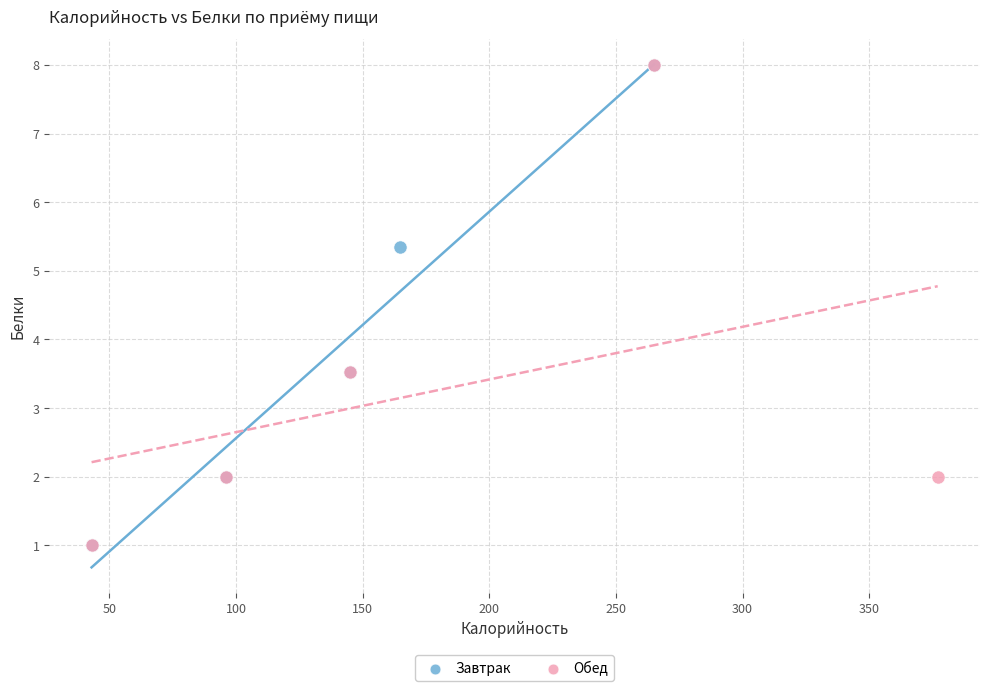

What are all the series names shown in the legend?

Завтрак, Обед